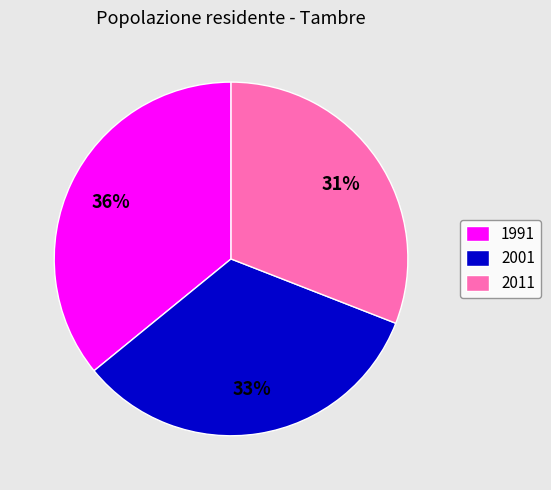

To the nearest percent, what percentage of the pie is 2011?

31%